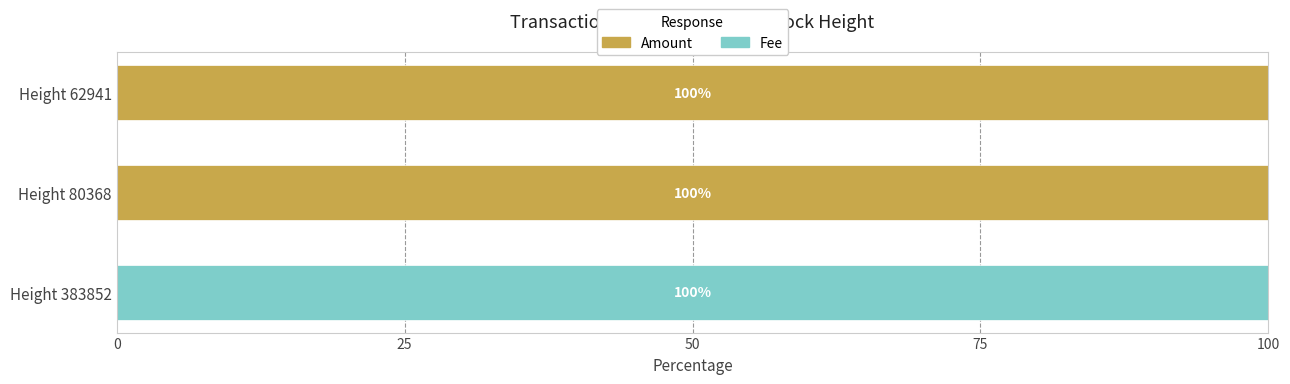

True or false: Amount has a value of 100.0 at Height 80368.

True